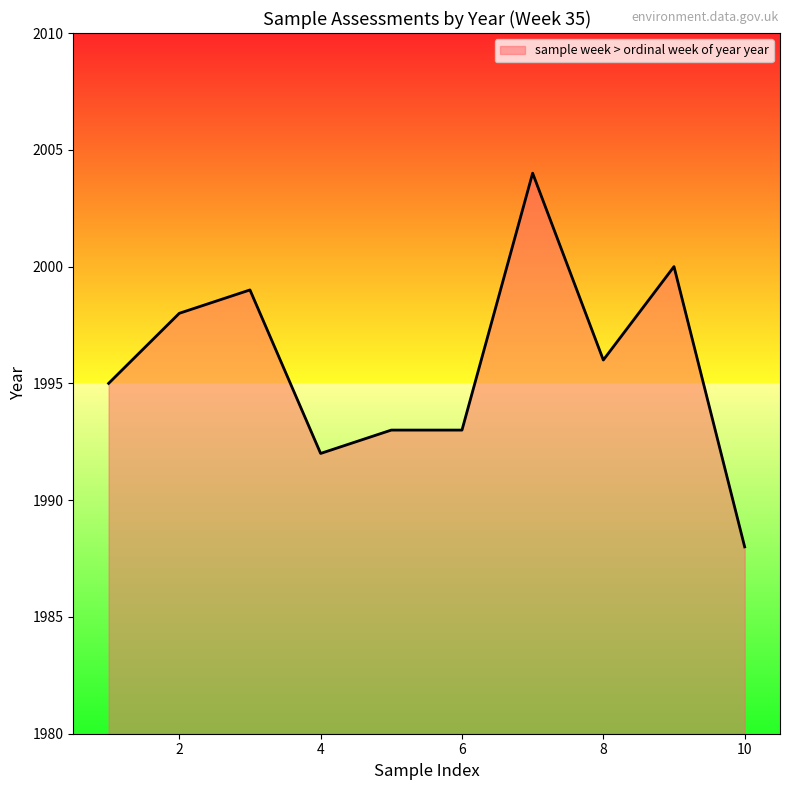

What is the difference between the maximum and minimum values?

16